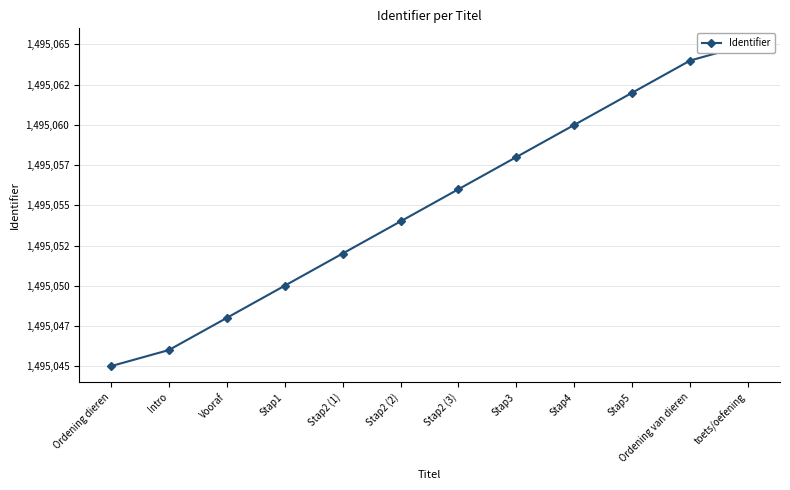

Is this an area chart (filled region under the line)?

No